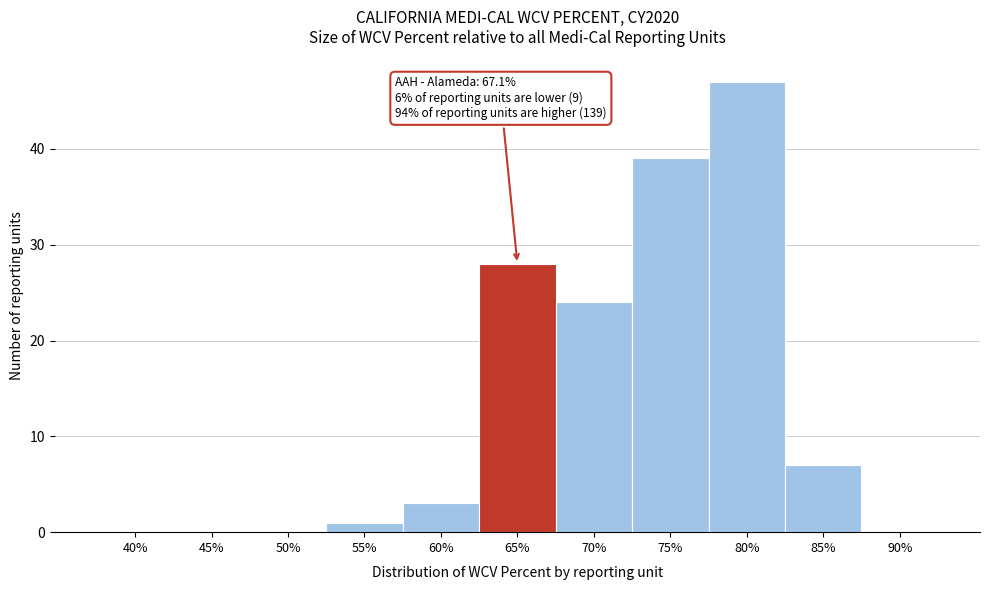

Reading right to left, extract all data points from this chart.

90%=0	85%=7	80%=47	75%=39	70%=24	65%=28	60%=3	55%=1	50%=0	45%=0	40%=0